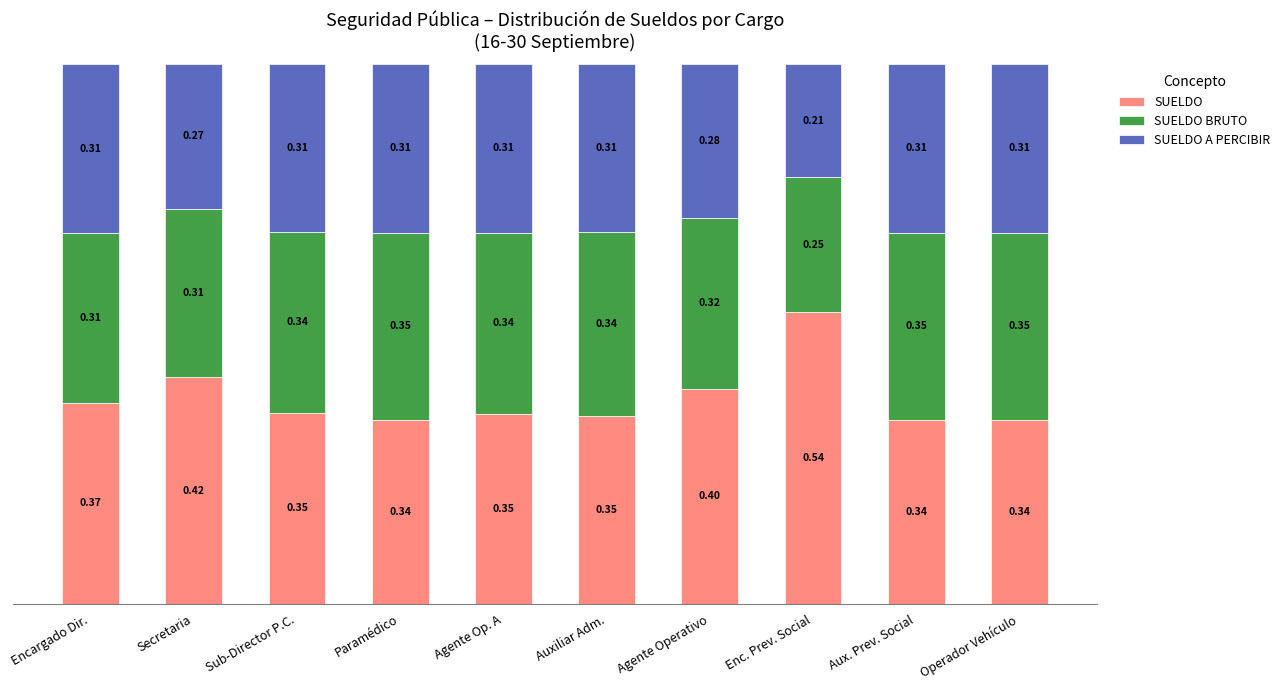

At which label does SUELDO reach its peak?

Enc. Prev. Social